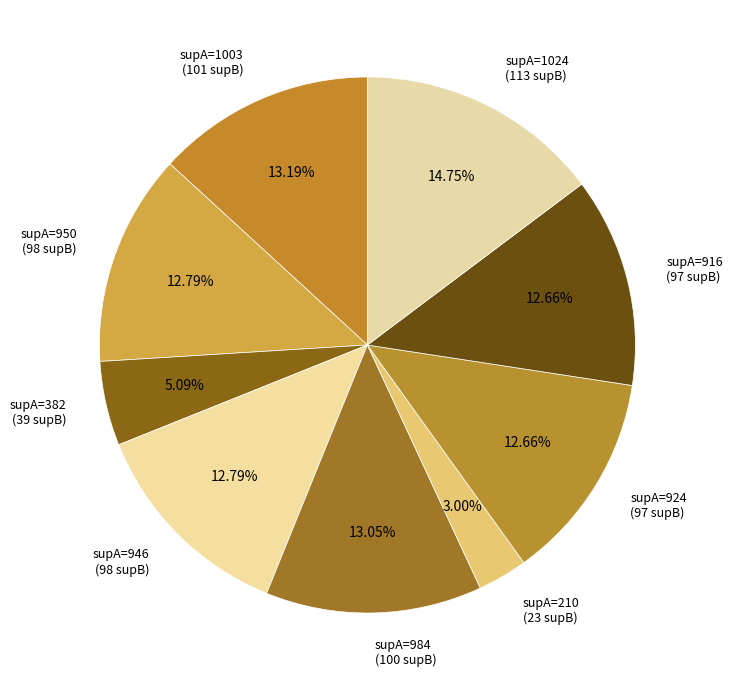

To the nearest percent, what is the difference between the largest and smallest slice percentages?

12%